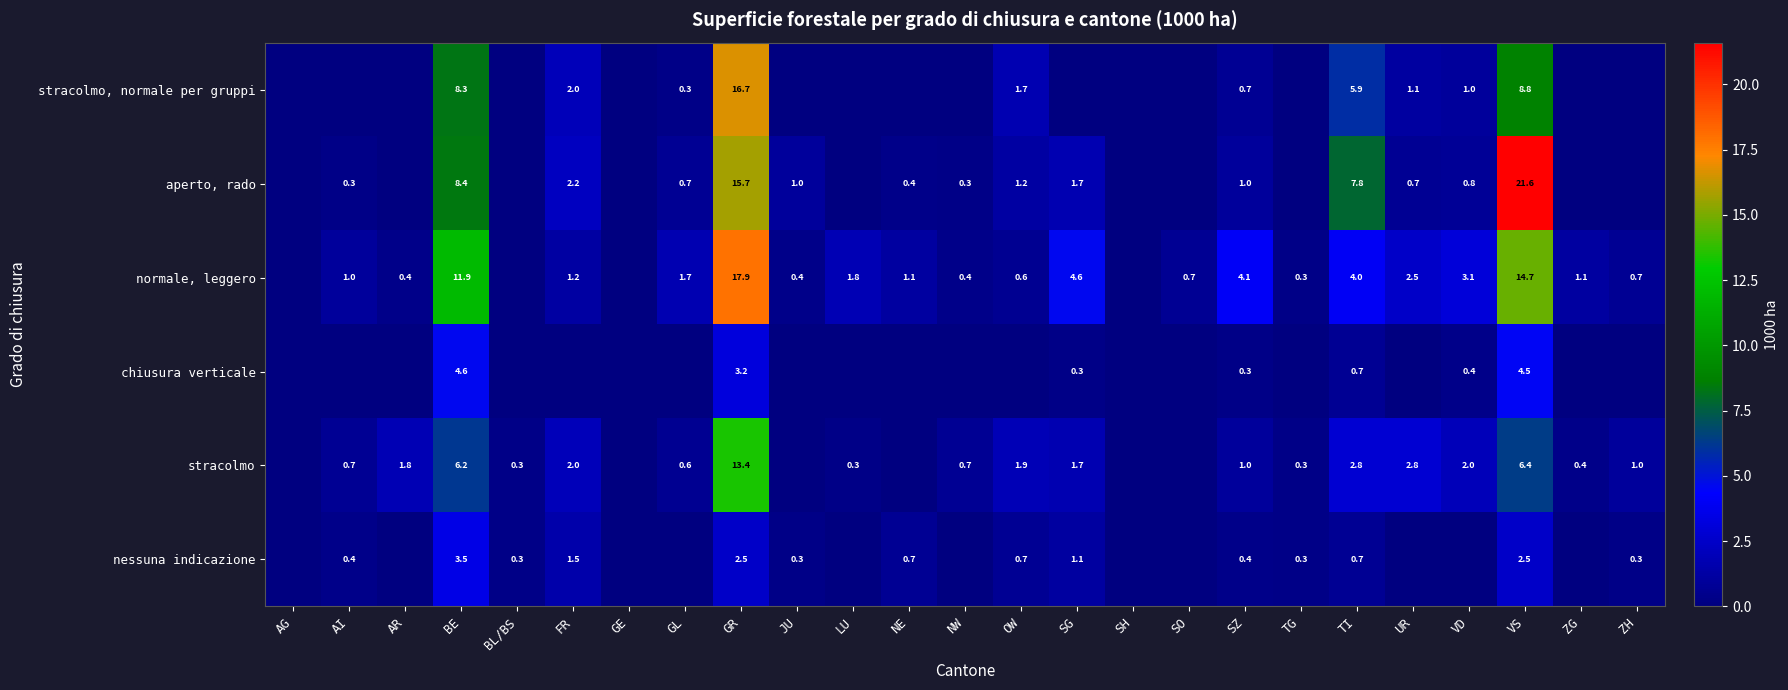

True or false: chiusura verticale has a value of 0.1 at TI.

False